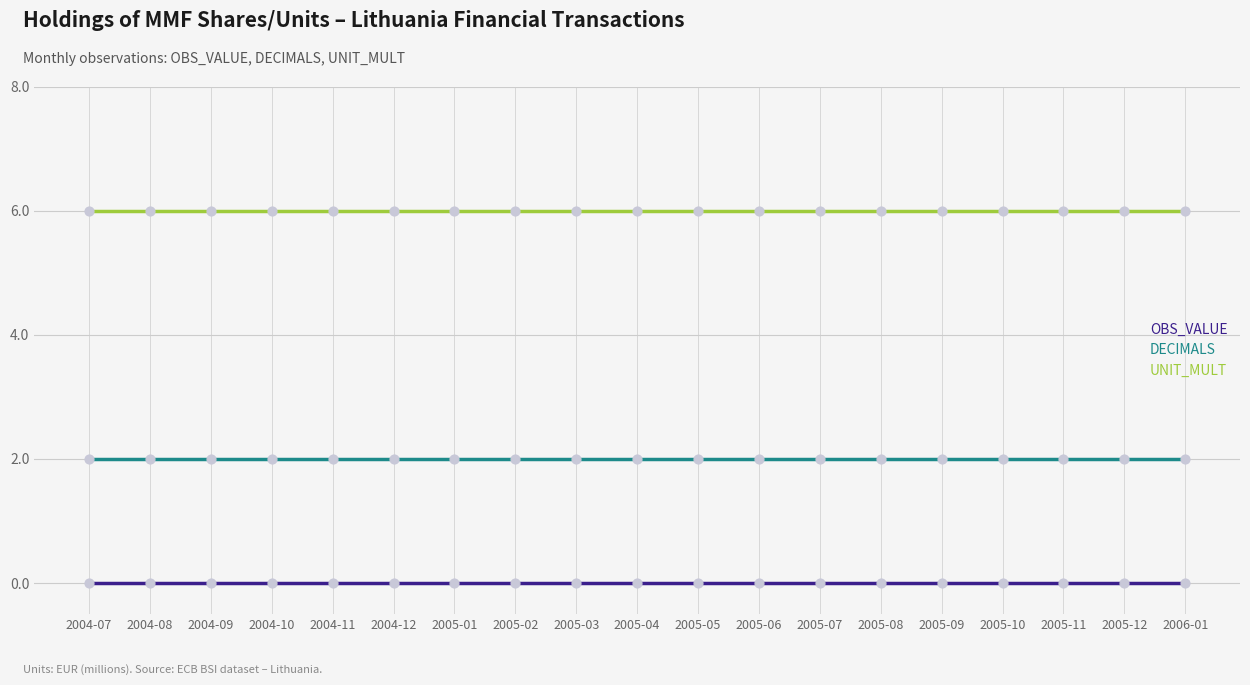

What is the spread (max minus min) of values at 2005-04?

6